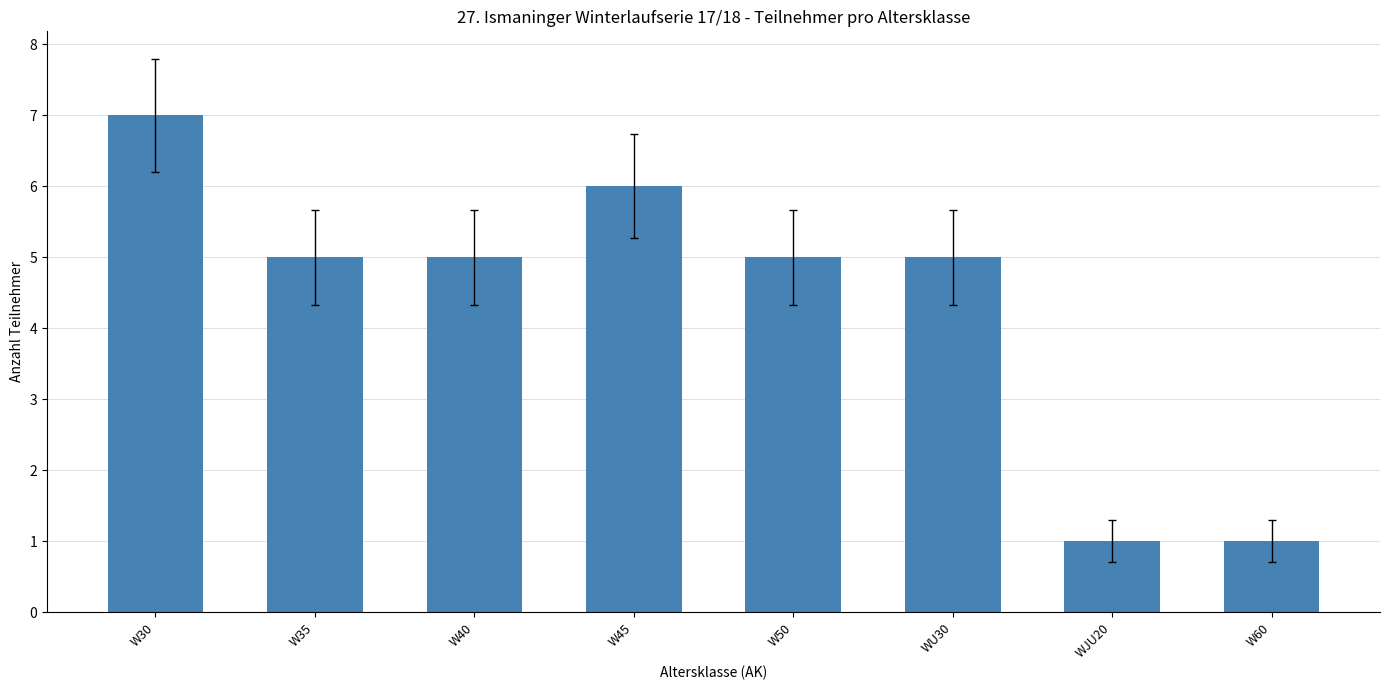

The chart shows a value of 5 at W35. True or false?

True